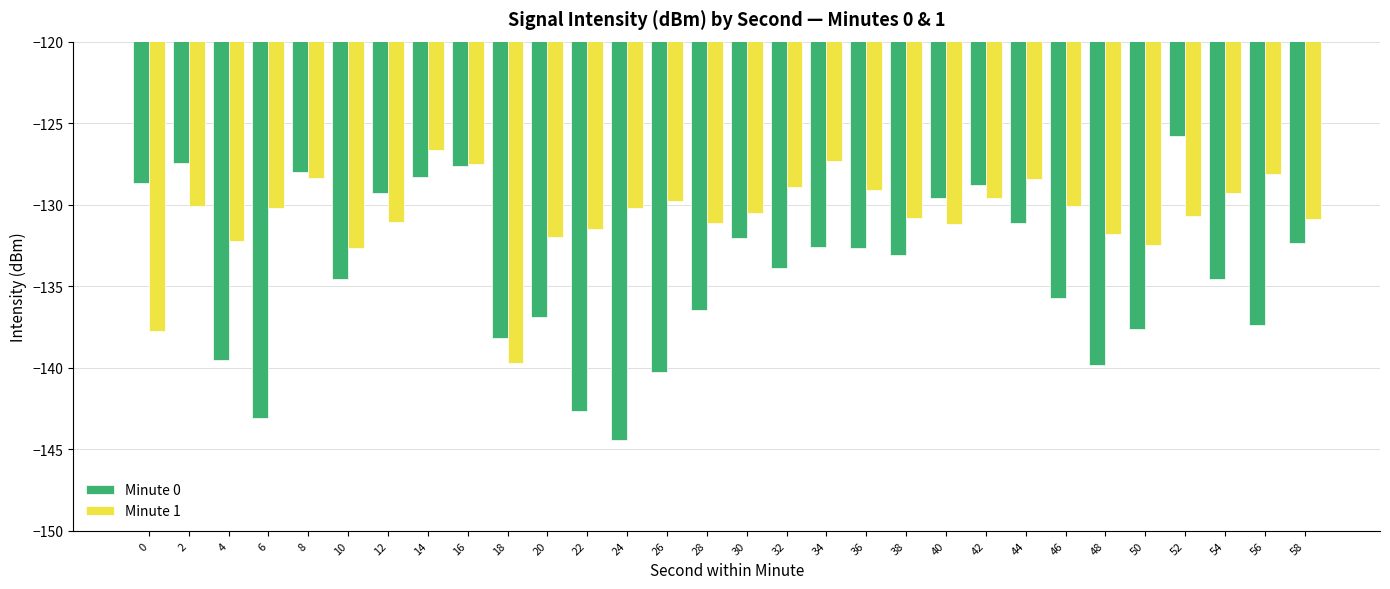

What is the total value across all series at 20?

-268.9